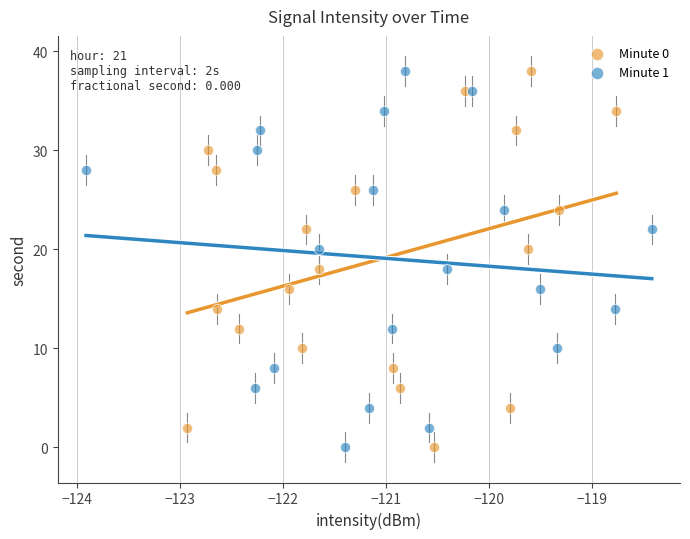

What are all the series names shown in the legend?

Minute 0, Minute 1